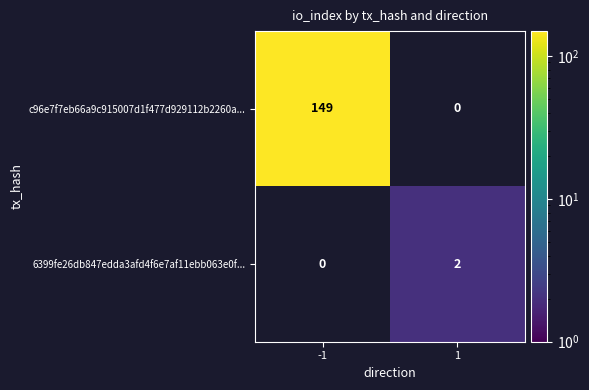

What is the difference between the highest and lowest values at 1?

2